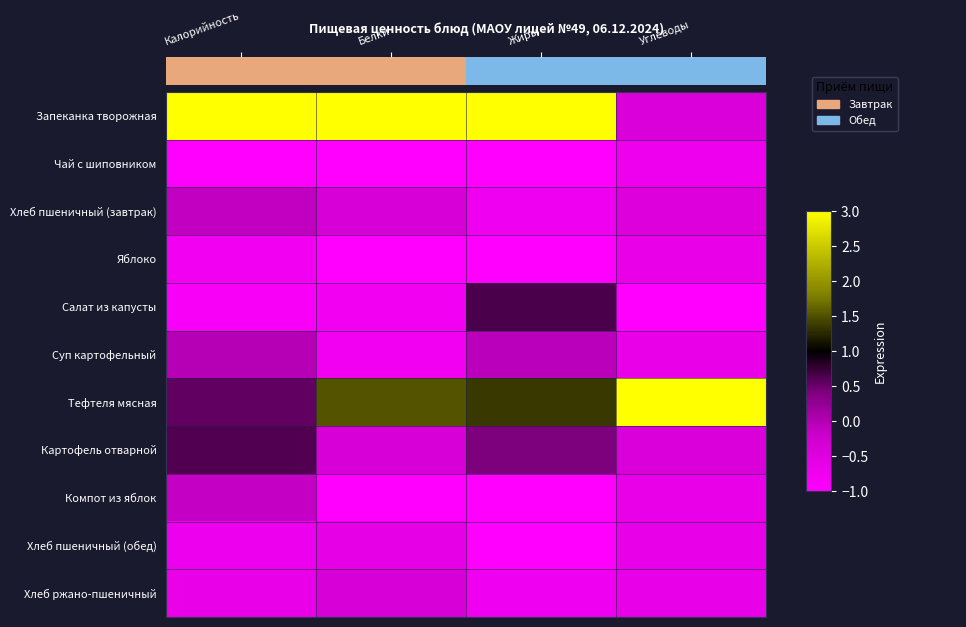

How many data points does each series have?

4